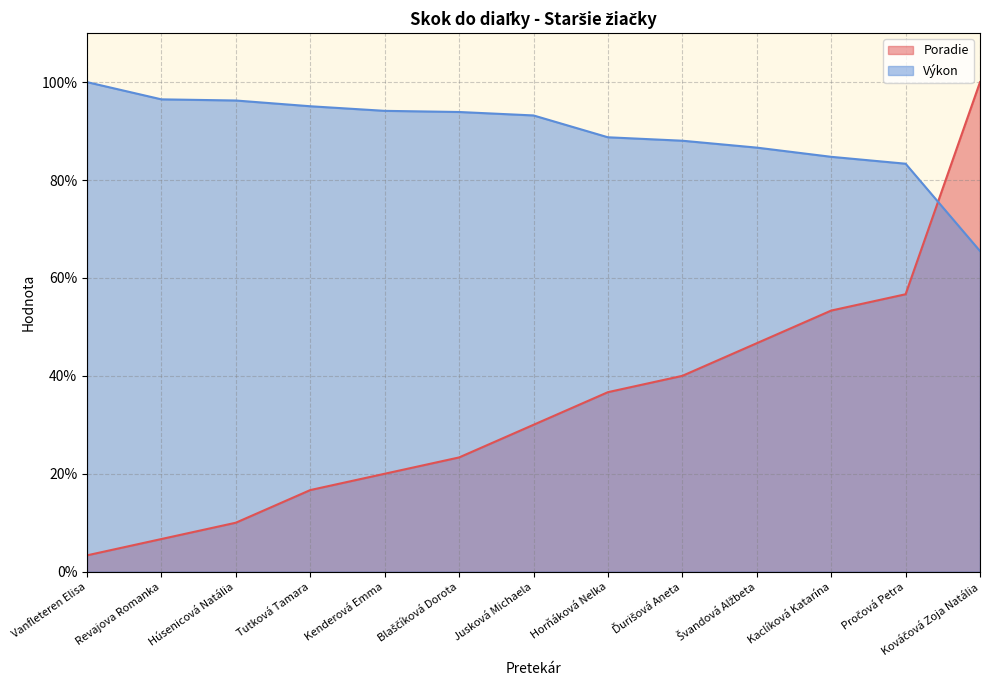

What is the sum of all Poradie values?

443.3